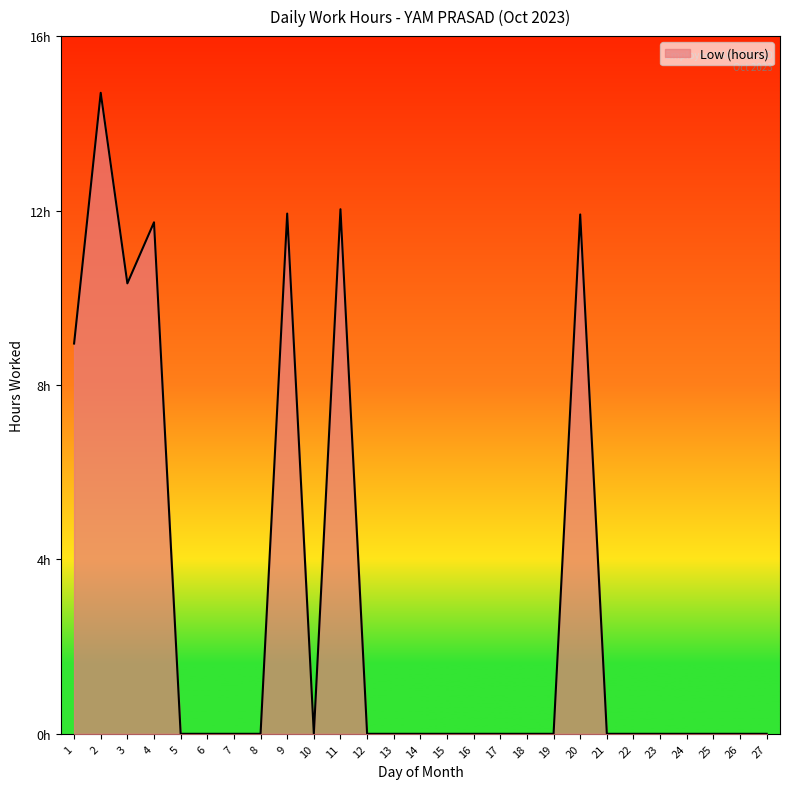

At which category does the chart reach its peak across all series?

2